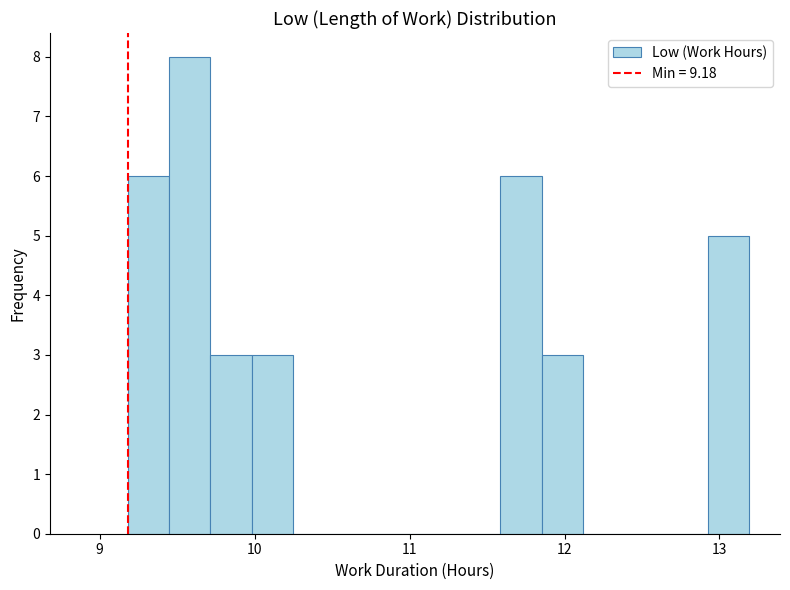

Read against the x-axis, roughly where is the centre of the tallest bar?

9.6